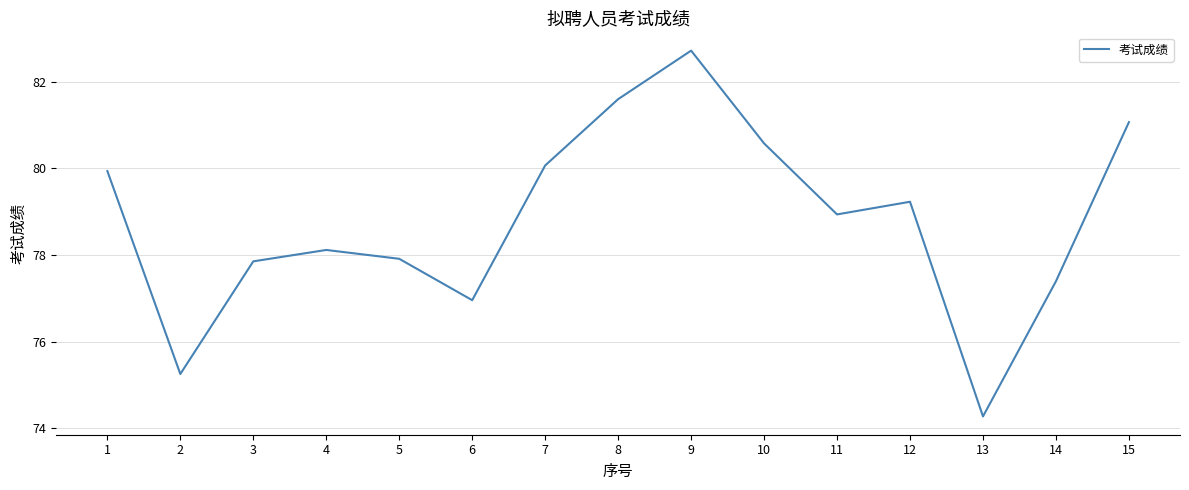

Does the chart display data point markers on the line(s)?

No